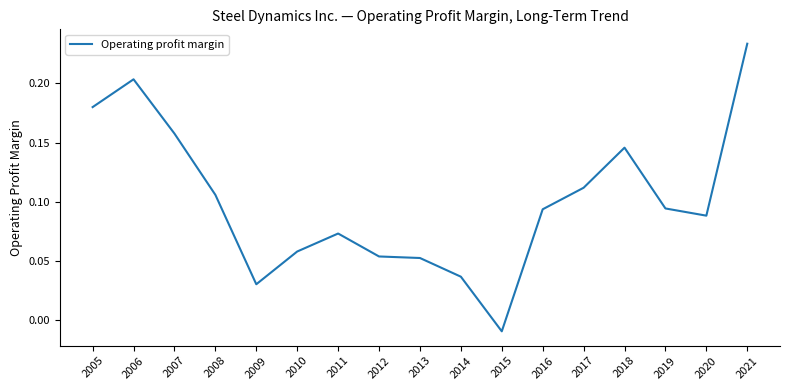

The value at 2010 is 0.0. True or false?

False